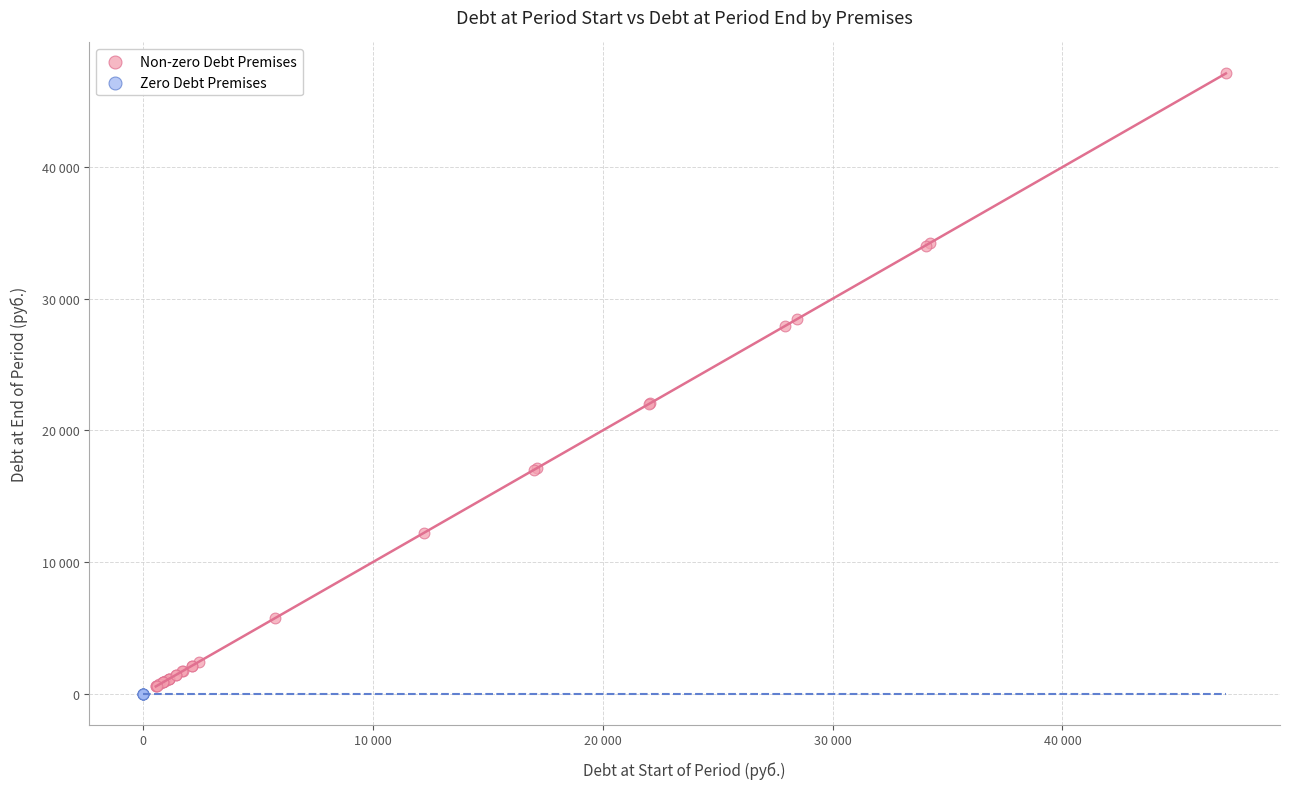

What are all the series names shown in the legend?

Non-zero Debt Premises, Zero Debt Premises